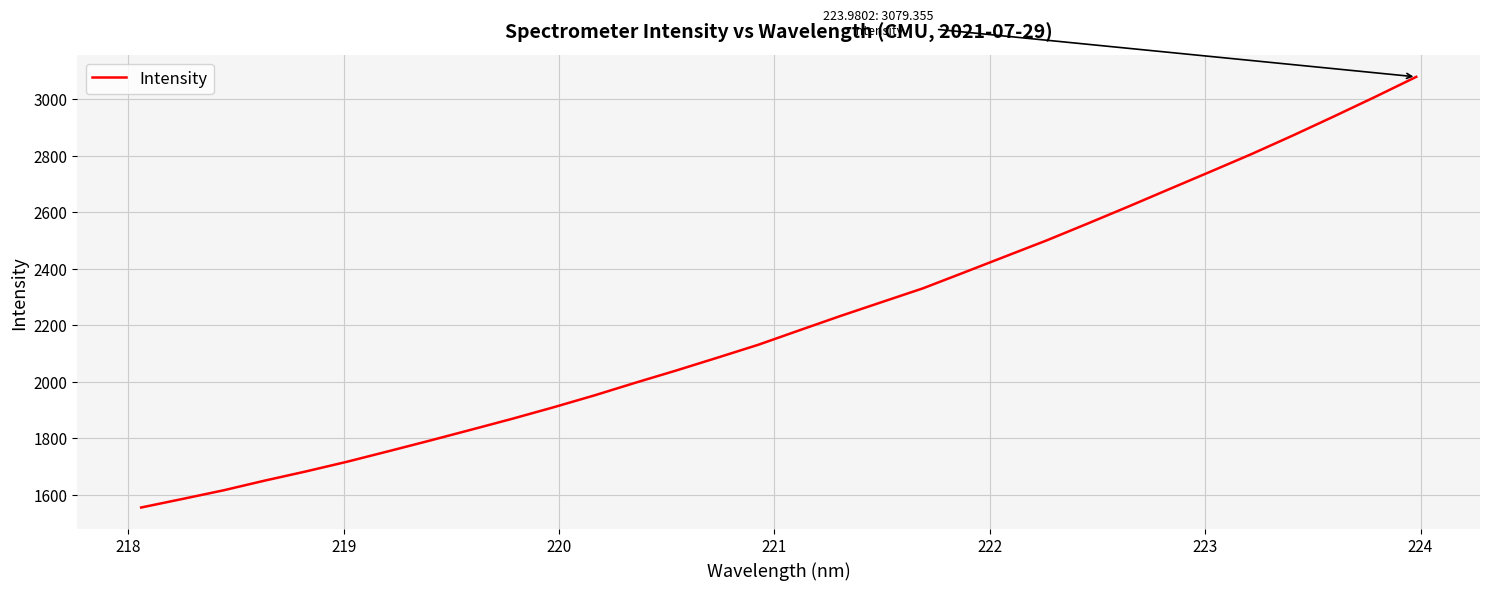

True or false: there are more than 2 points higher than both neighbors.

False